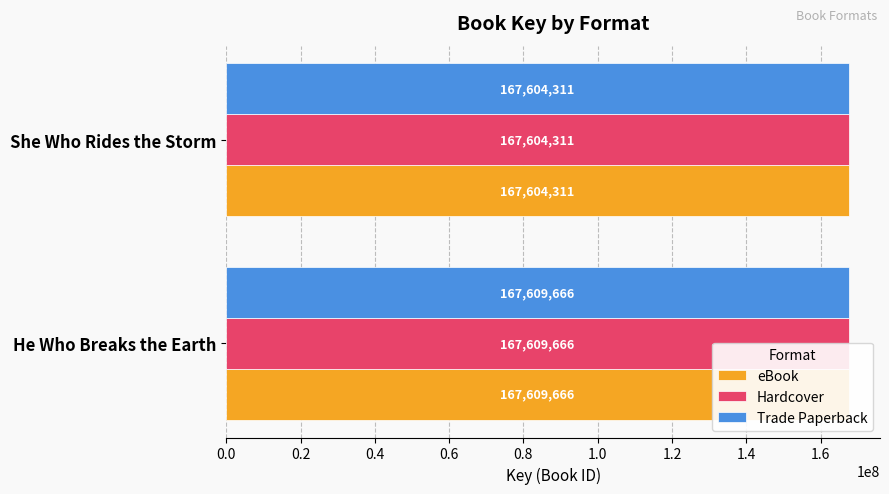

Which series has the largest range (max minus min)?

eBook